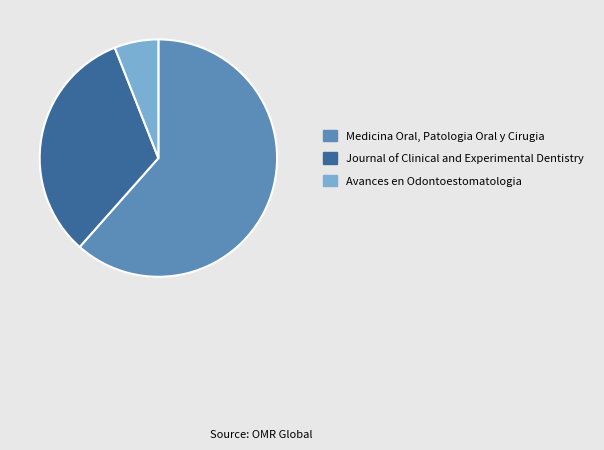

Is there a majority slice in this chart?

Yes